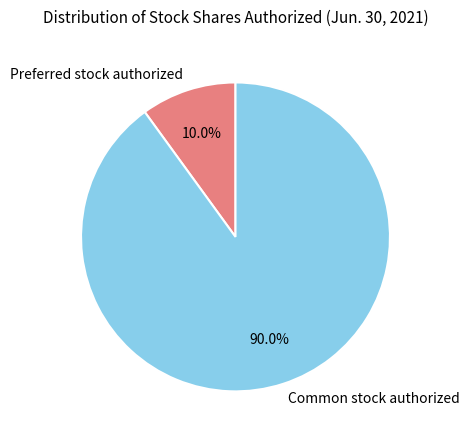

How many slices are in this pie chart?

2